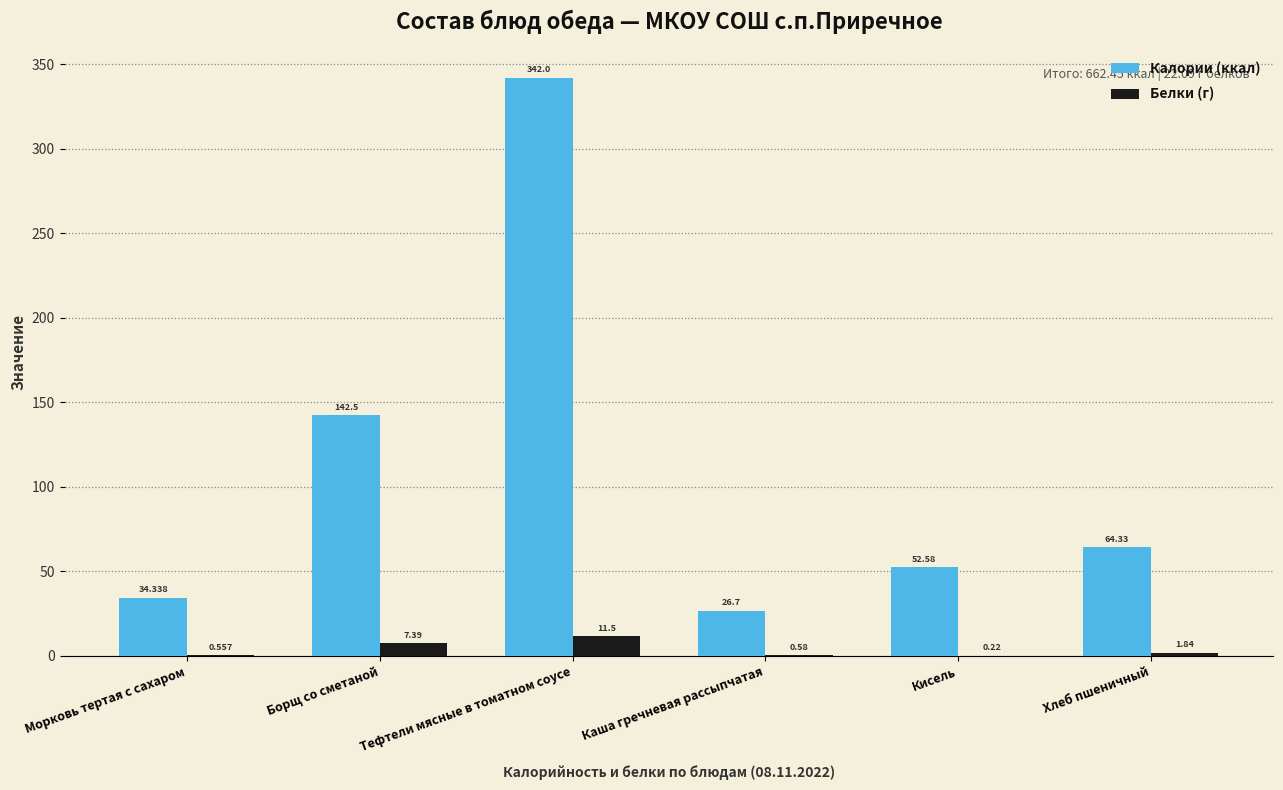

What is the highest value of the Калории (ккал) series?

342.0